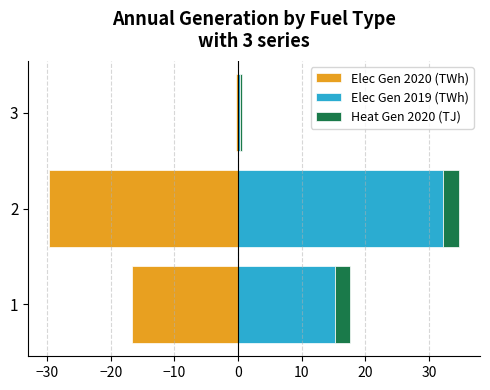

How many data points in Heat Gen 2020 (TJ) are above 2?

2